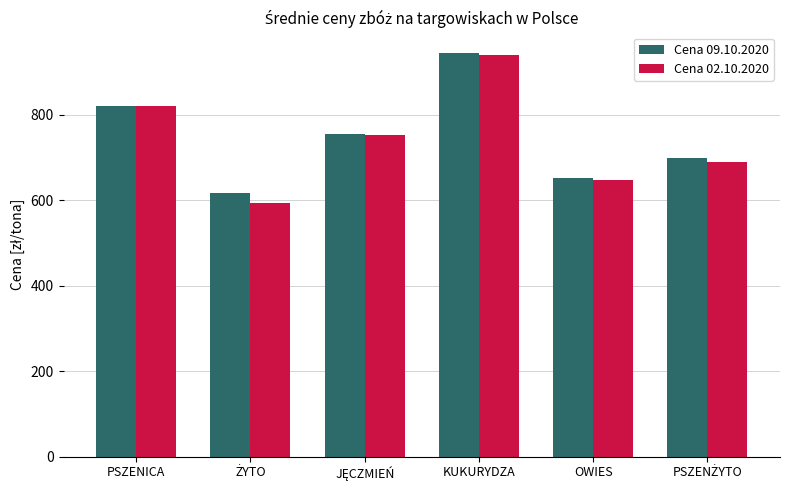

What is the sum of all Cena 02.10.2020 values?

4440.7